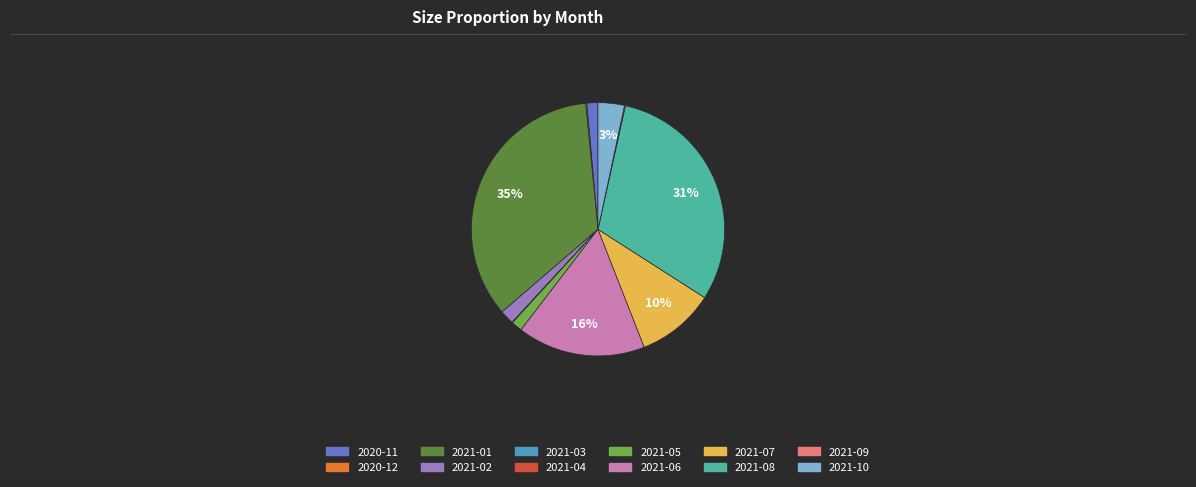

Does 2021-07 account for over 50% of the chart?

No